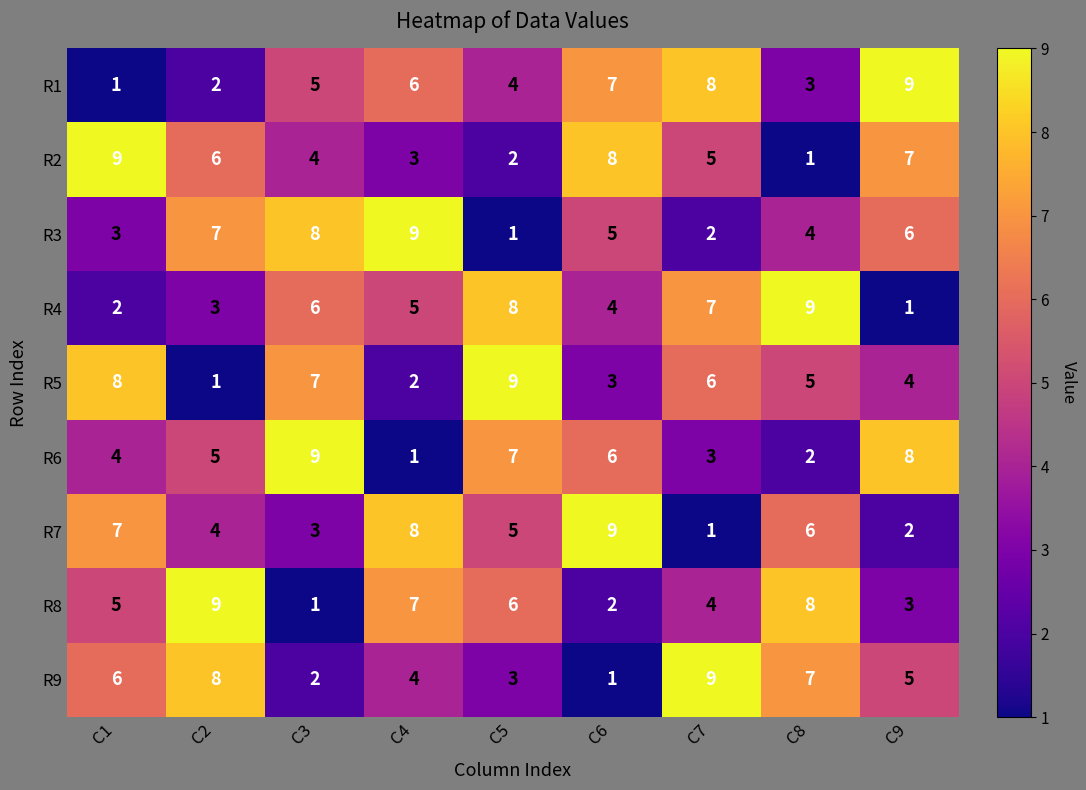

What is the smallest value displayed?

1